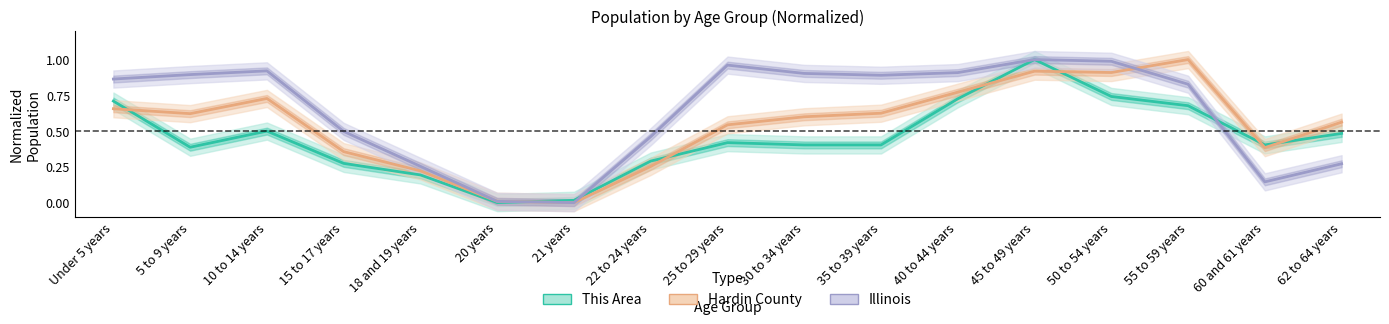

True or false: Illinois has more than 1 points higher than both neighbors.

True